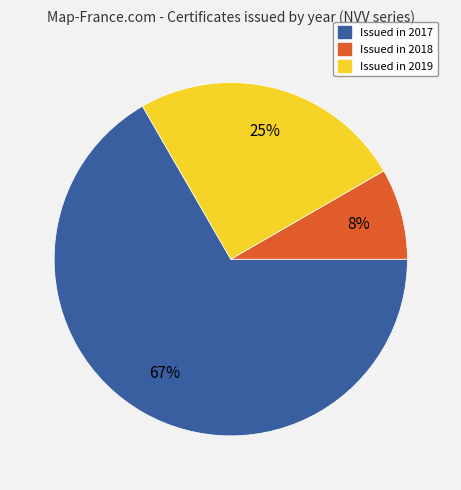

To the nearest percent, what is the average slice percentage?

33%